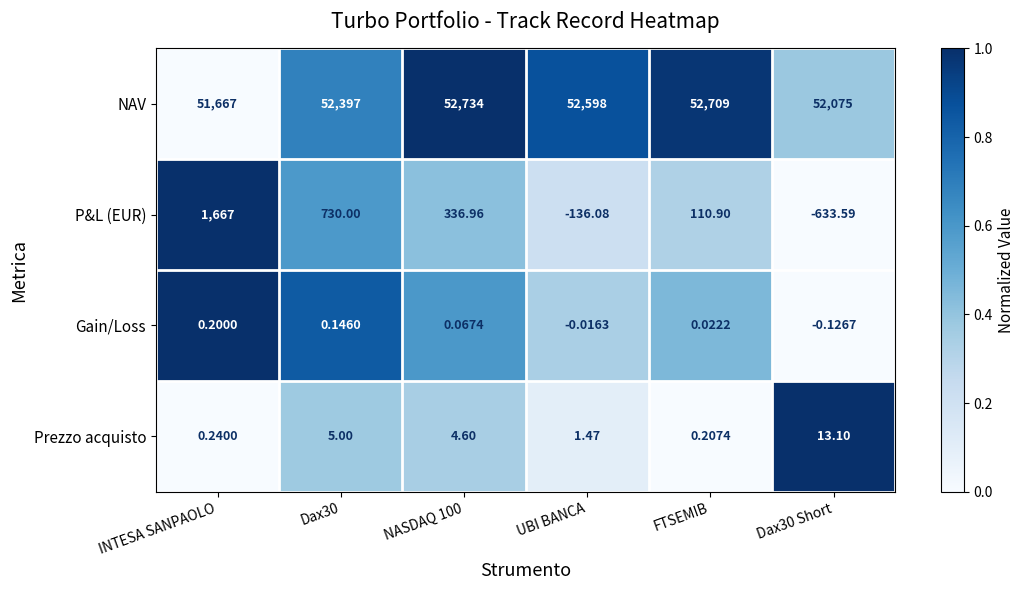

At which label is Gain/Loss closest to 0?

UBI BANCA